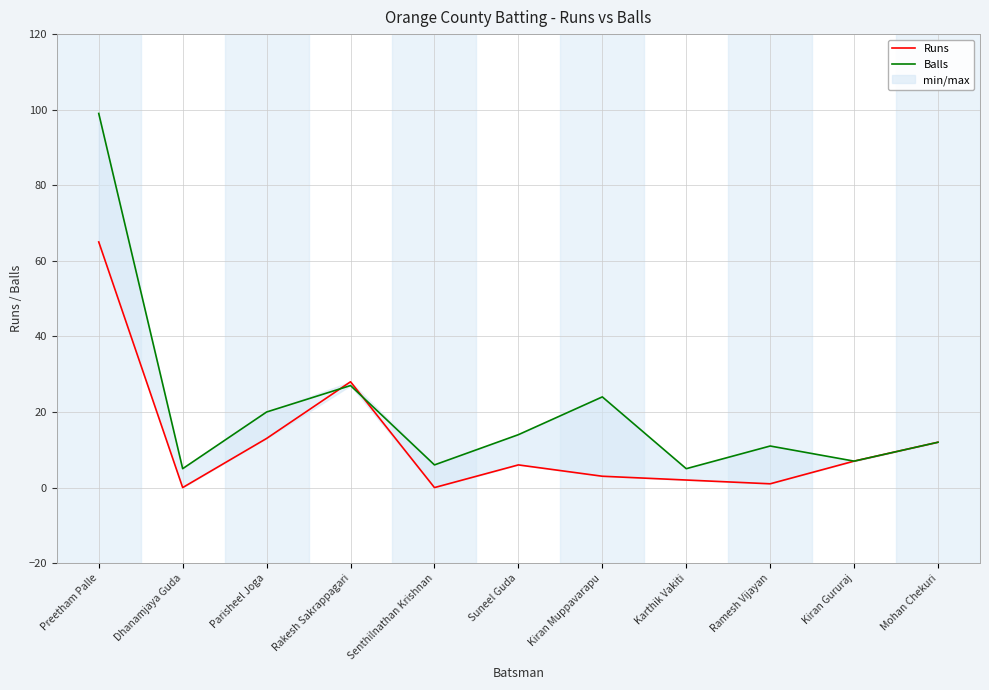

Reading left to right, extract all data points from this chart.

Runs: 65	0	13	28	0	6	3	2	1	7	12
Balls: 99	5	20	27	6	14	24	5	11	7	12